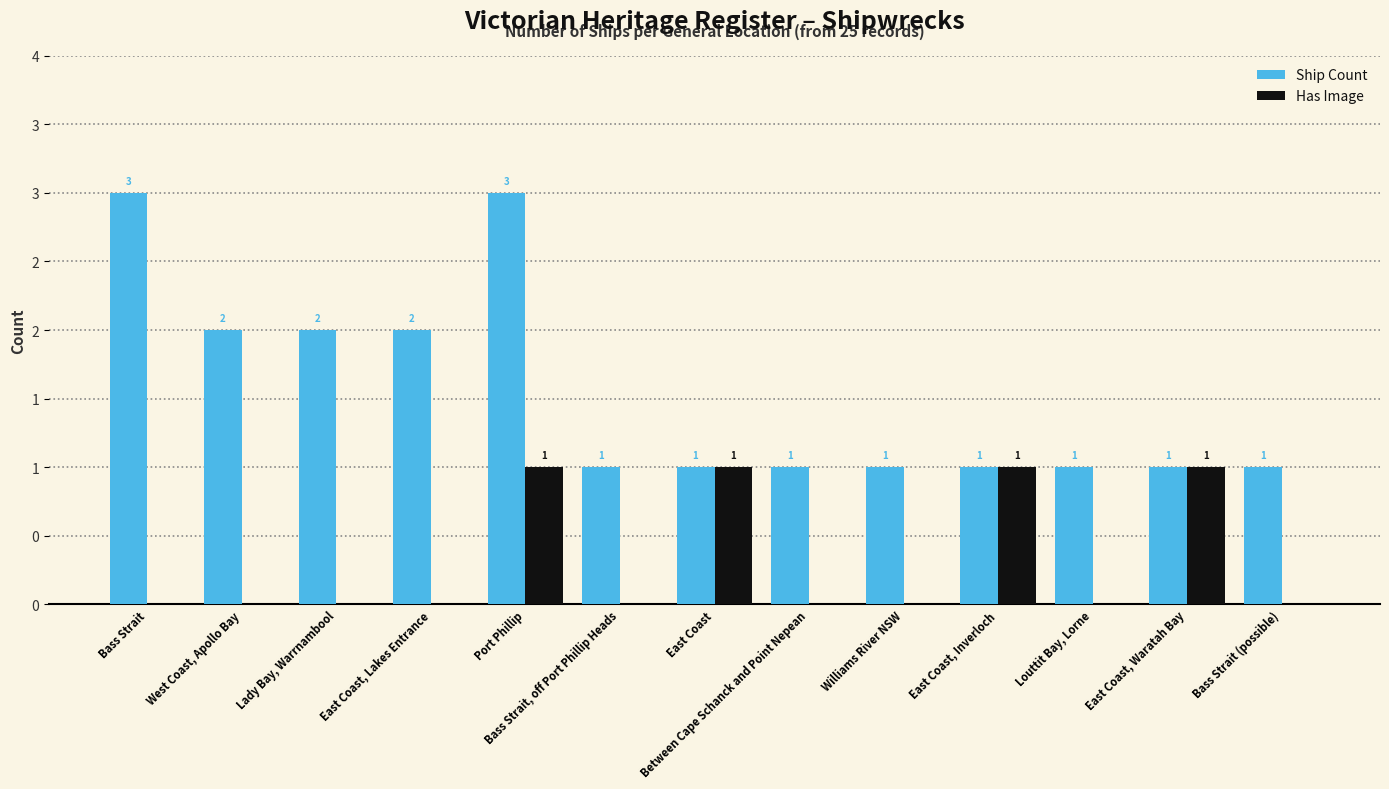

Are the bars grouped side by side (vs. stacked)?

Yes